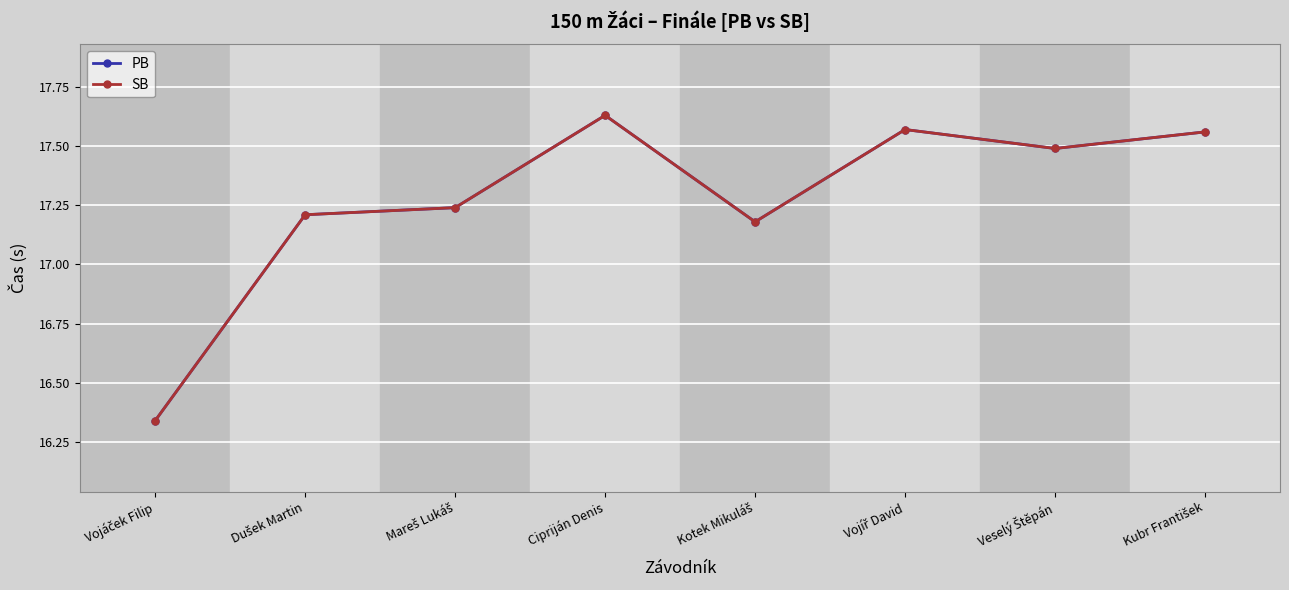

Does the chart have visible grid lines?

Yes